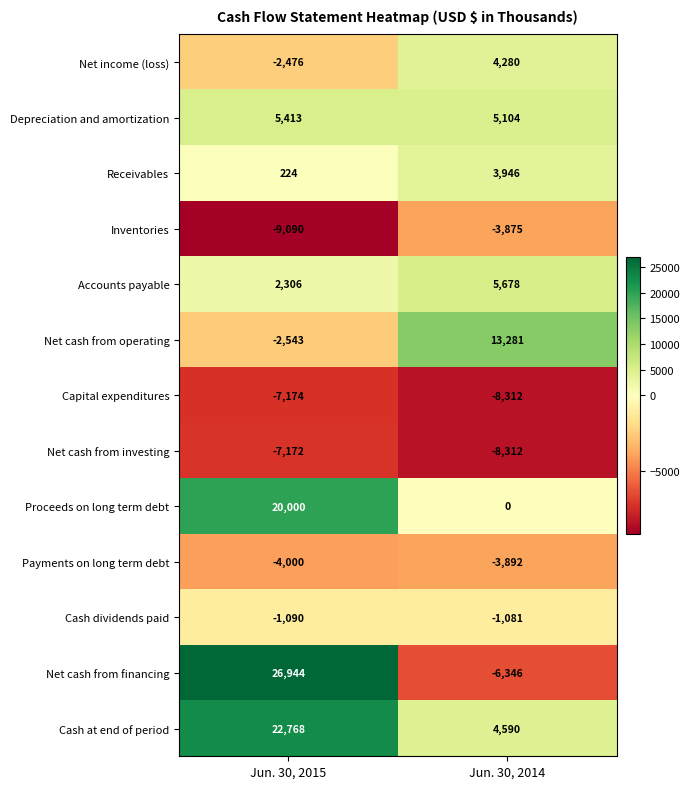

Reading left to right, transcribe all the data shown in this chart.

Net income (loss): -2476	4280
Depreciation and amortization: 5413	5104
Receivables: 224	3946
Inventories: -9090	-3875
Accounts payable: 2306	5678
Net cash from operating: -2543	13281
Capital expenditures: -7174	-8312
Net cash from investing: -7172	-8312
Proceeds on long term debt: 20000	0
Payments on long term debt: -4000	-3892
Cash dividends paid: -1090	-1081
Net cash from financing: 26944	-6346
Cash at end of period: 22768	4590